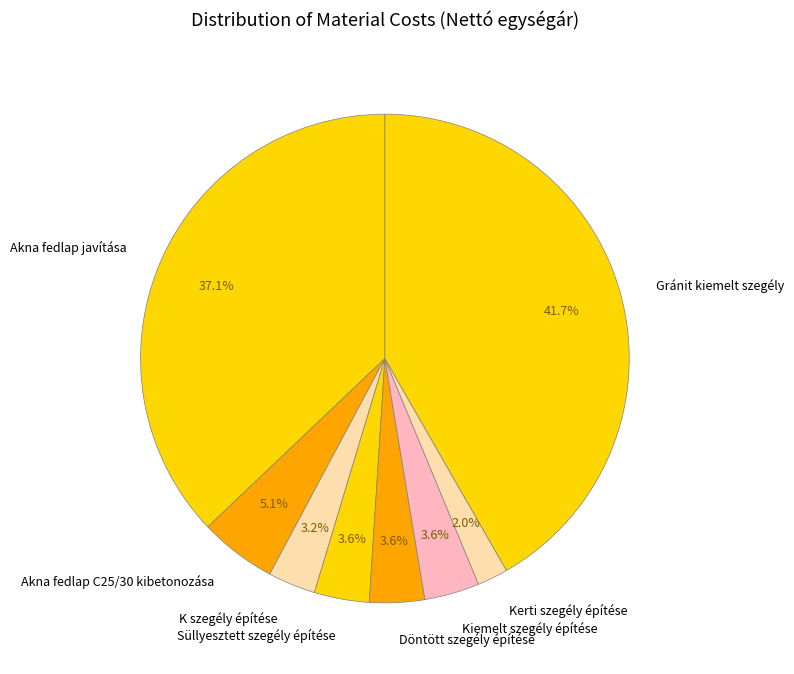

Is it true that Gránit kiemelt szegély is 42% of the pie?

True